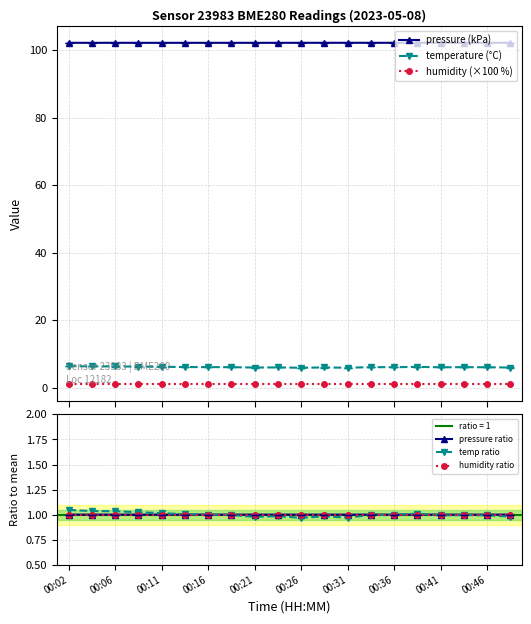

What is the lowest value of the temperature (°C) series?

5.9